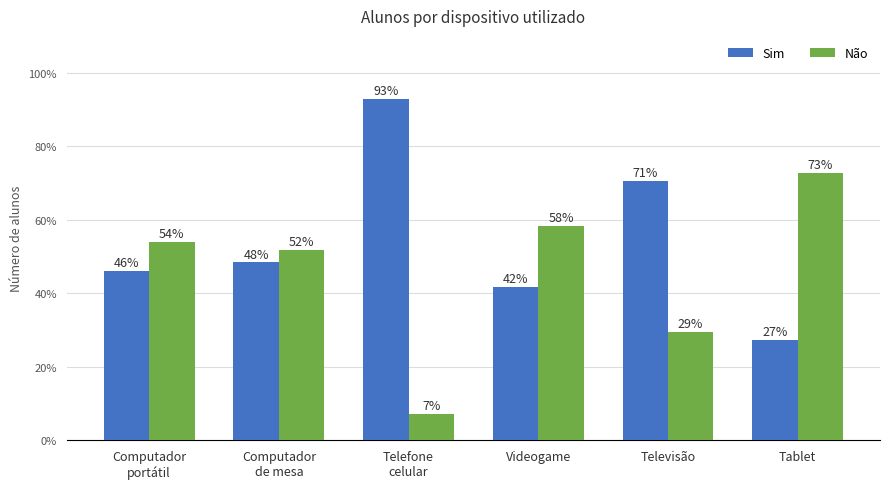

What is the difference between the highest and lowest values at Tablet?

45.4